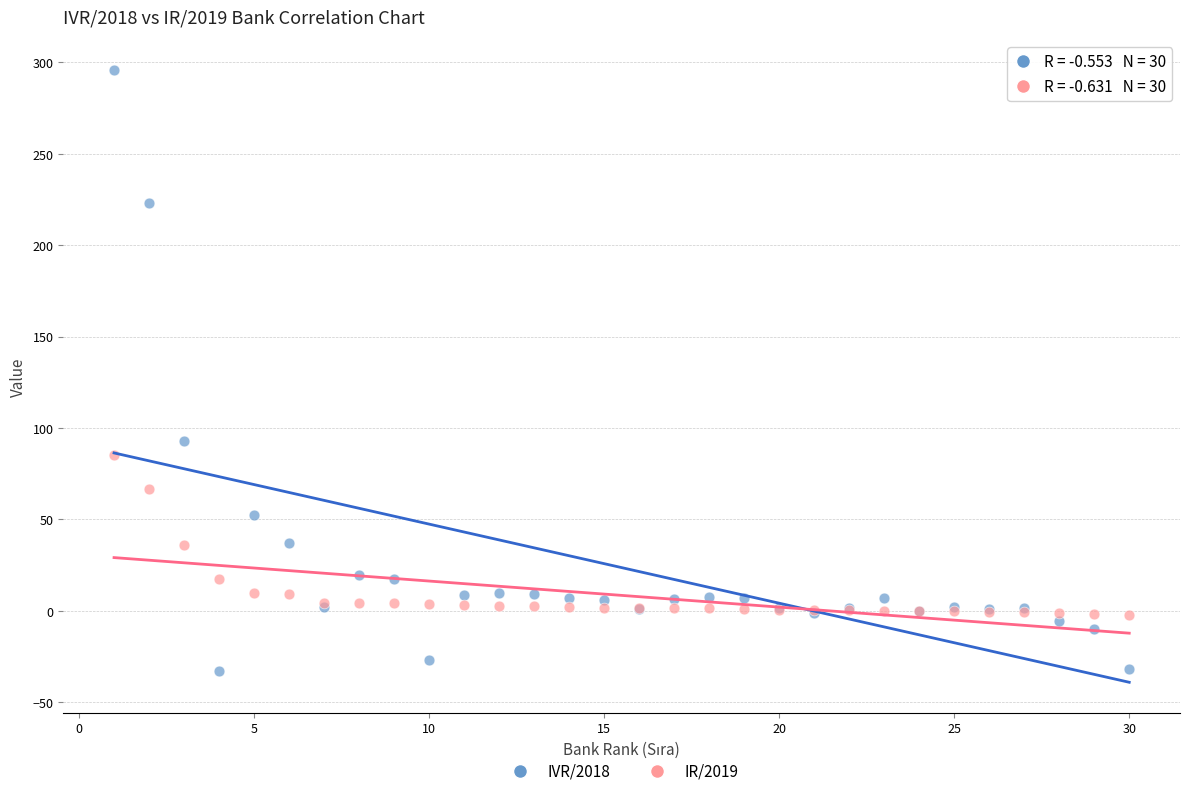

Which series has the widest spread of Y values?

IVR/2018